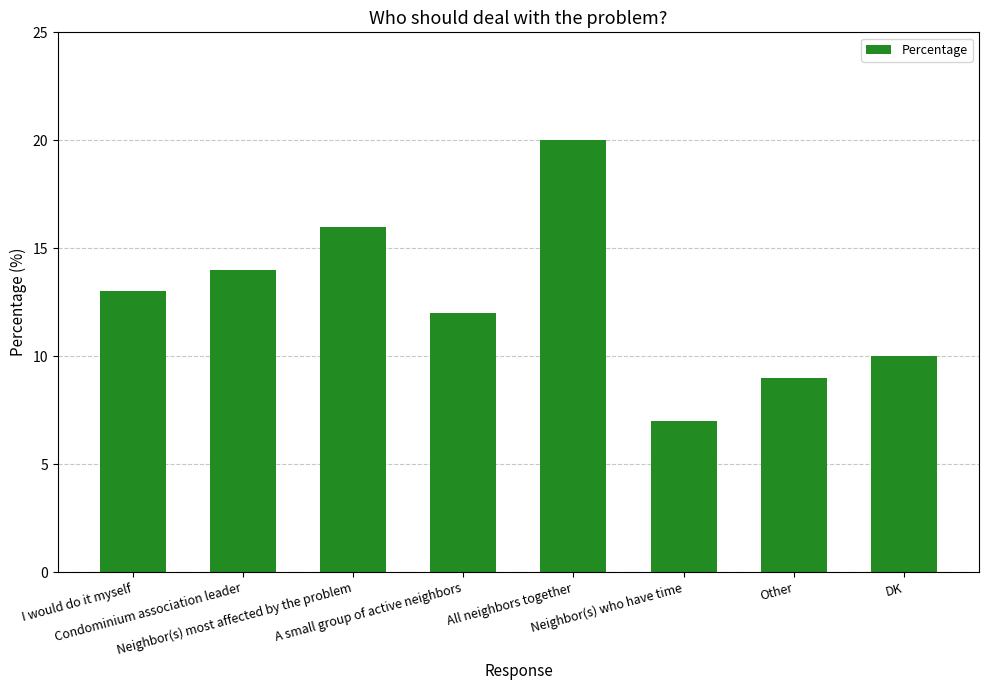

What is the greatest value displayed?

20